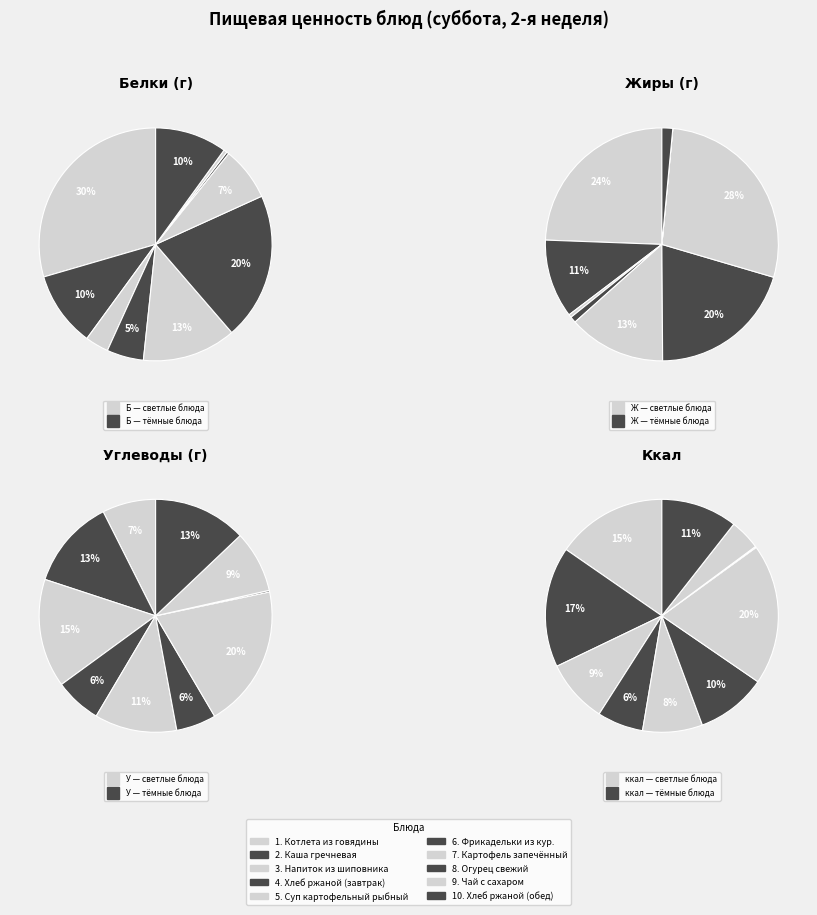

Does any single category account for the majority?

No